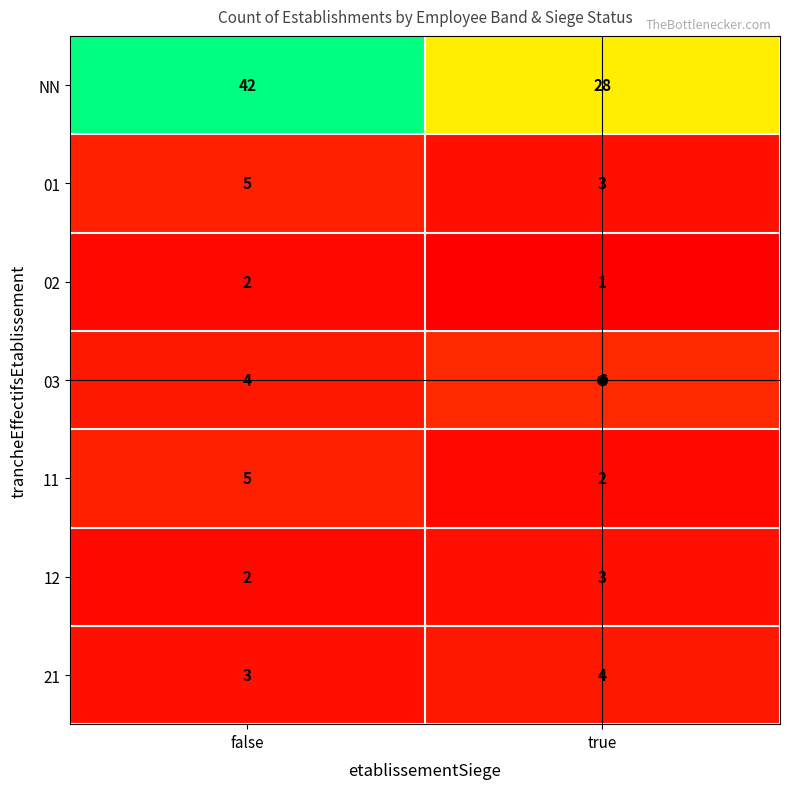

What is the maximum value shown in the chart?

42